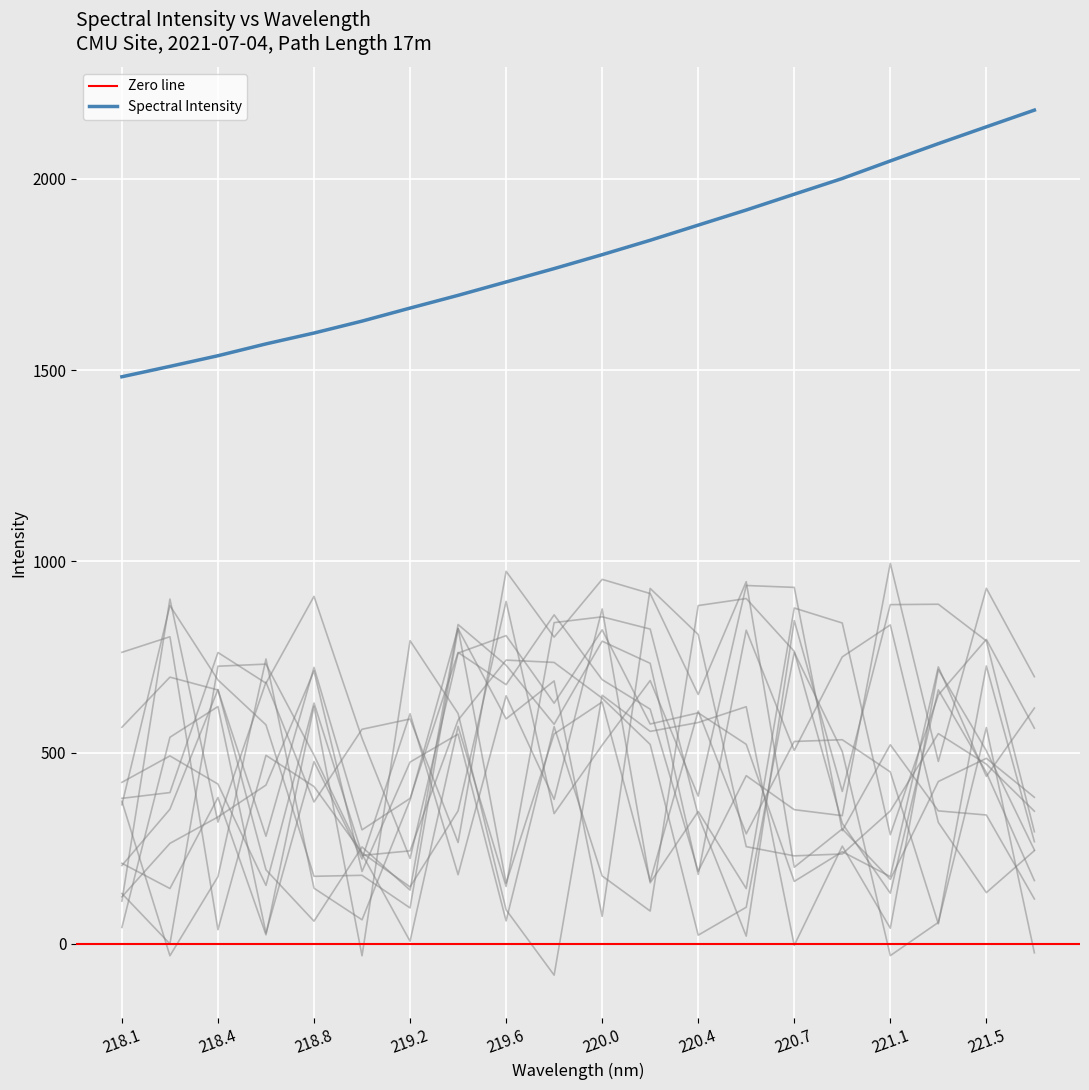

What is the greatest value displayed?

2179.9